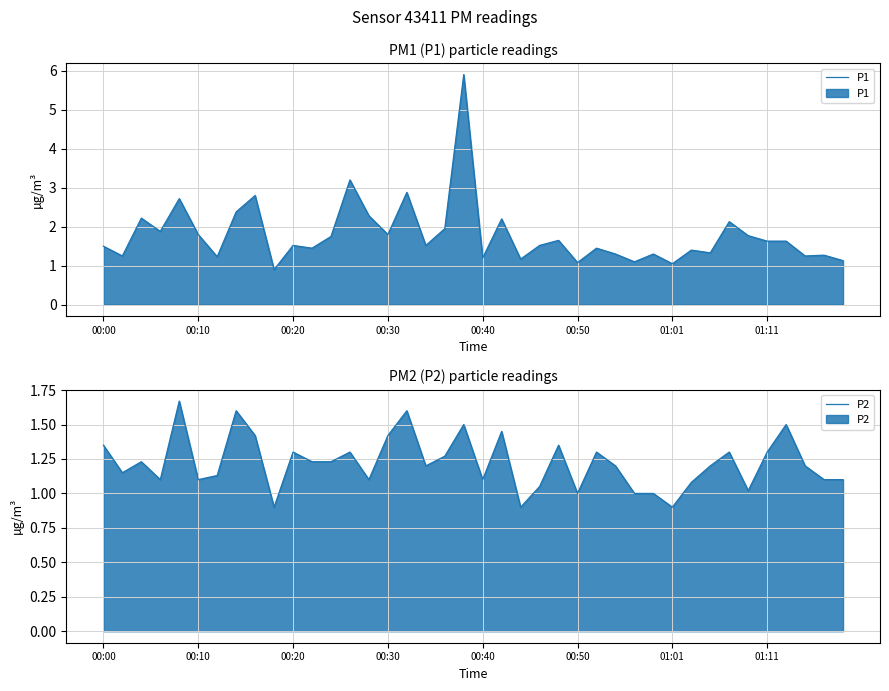

True or false: P1 has a value of 1.8 at 00:30.

True